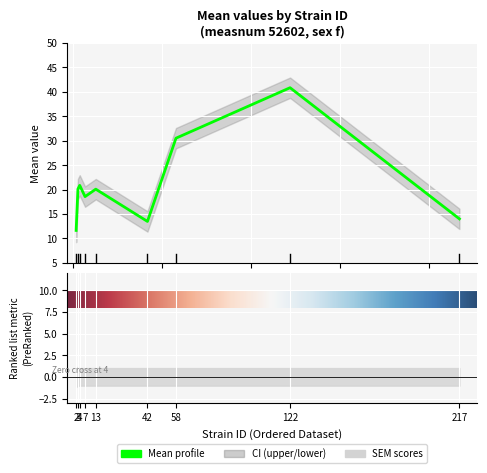

True or false: mean and uppercl cross at least once.

False